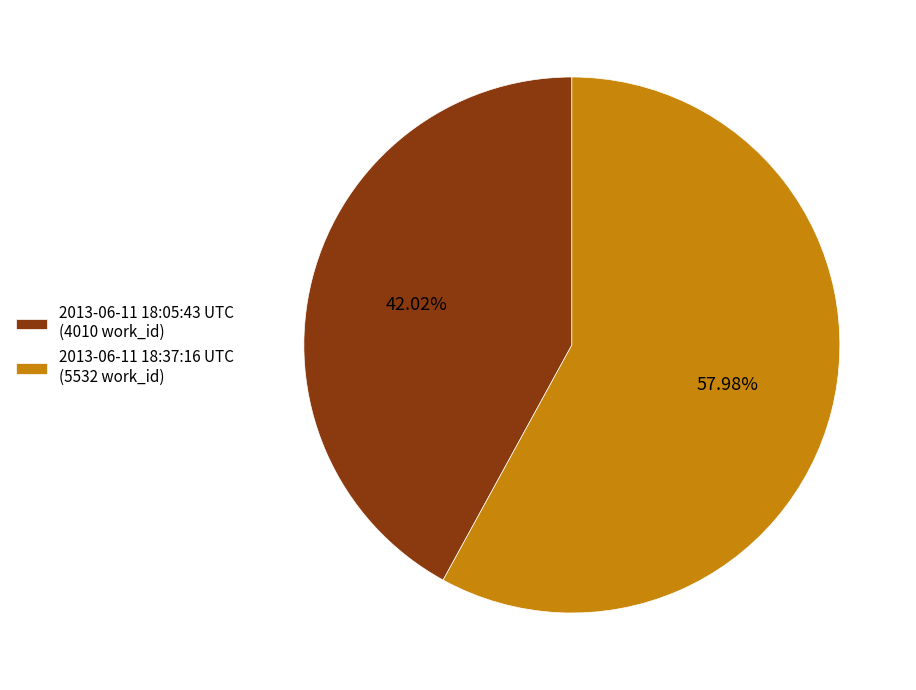

What is the smallest slice in the pie chart?

2013-06-11 18:05:43 UTC